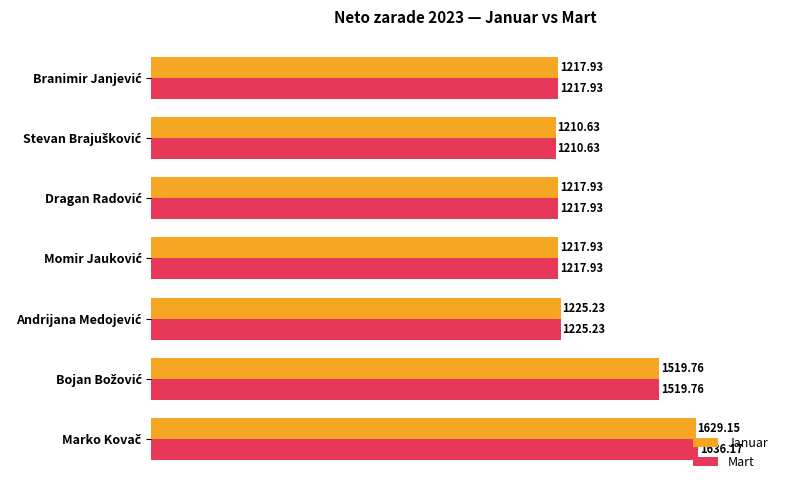

List the series in order of their peak value, lowest first.

Januar, Mart